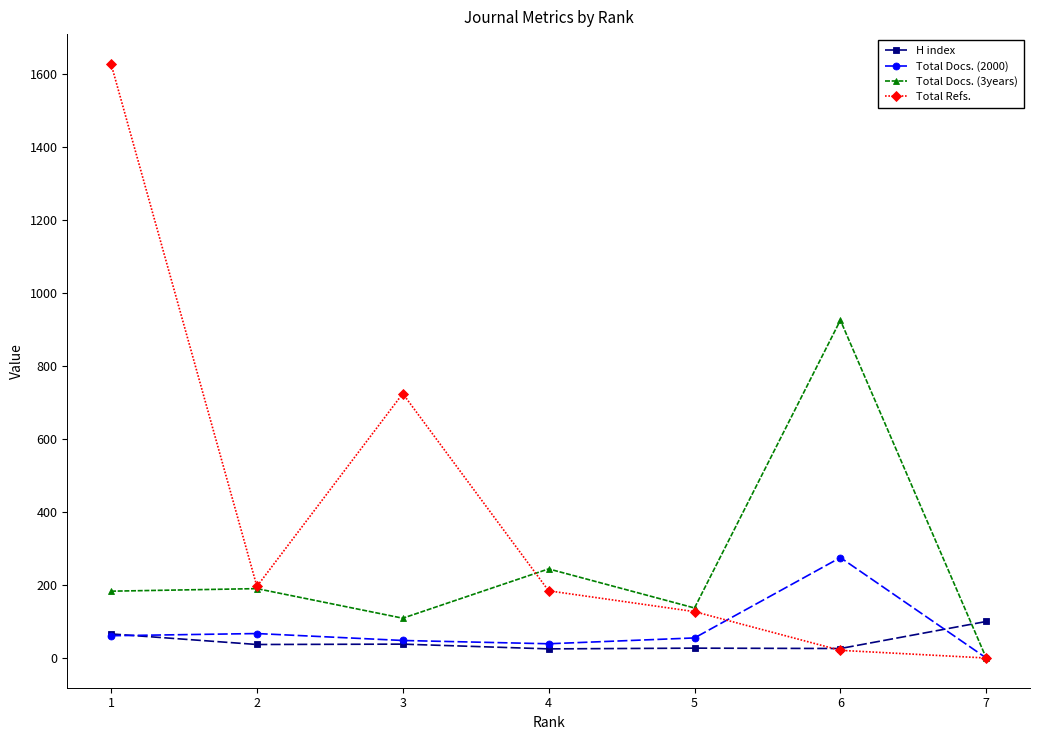

What are all the series names shown in the legend?

H index, Total Docs. (2000), Total Docs. (3years), Total Refs.